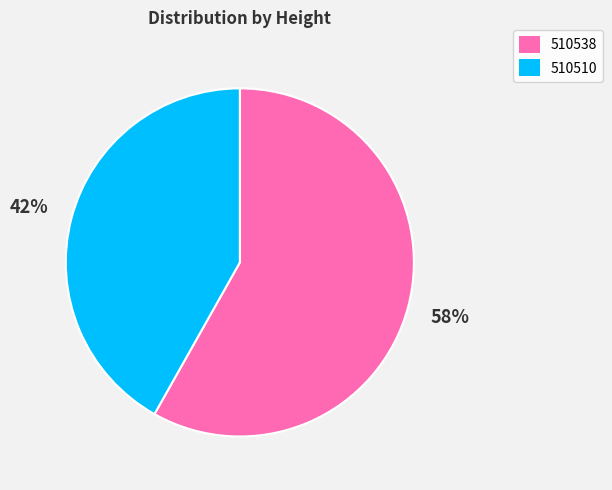

To the nearest percent, what portion does 510538 represent?

58%